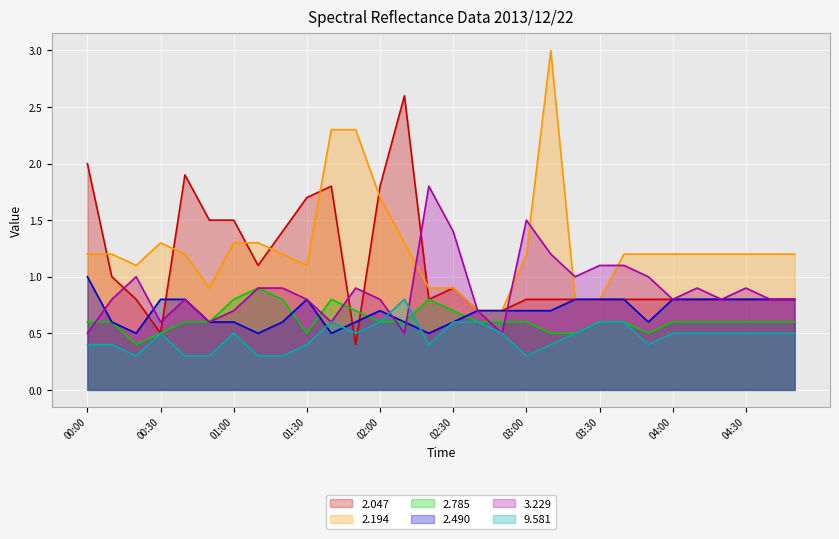

Where is 2.047 nearest to the value 1?

00:10